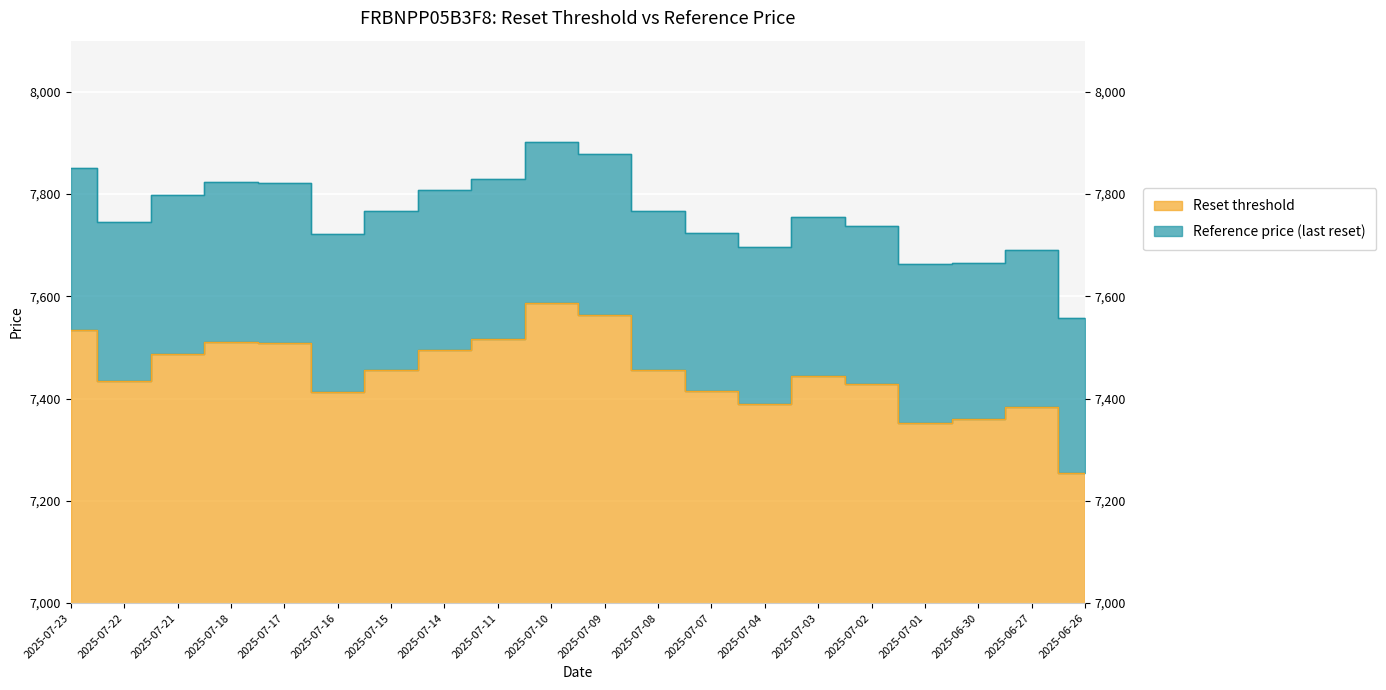

Reading left to right, what are all the values shown in this chart?

Reset threshold: 7534.6	7434.6	7486.3	7509.8	7509.1	7413.2	7455.6	7495.8	7516.1	7586.2	7563.3	7456.0	7414.5	7388.4	7444.4	7428.9	7351.8	7359.3	7383.9	7255.0
Reference price (last reset): 7850.4	7744.4	7798.2	7822.7	7822.0	7722.1	7766.2	7808.2	7829.3	7902.2	7878.5	7766.7	7723.5	7696.3	7754.6	7738.4	7662.6	7665.9	7691.6	7557.3